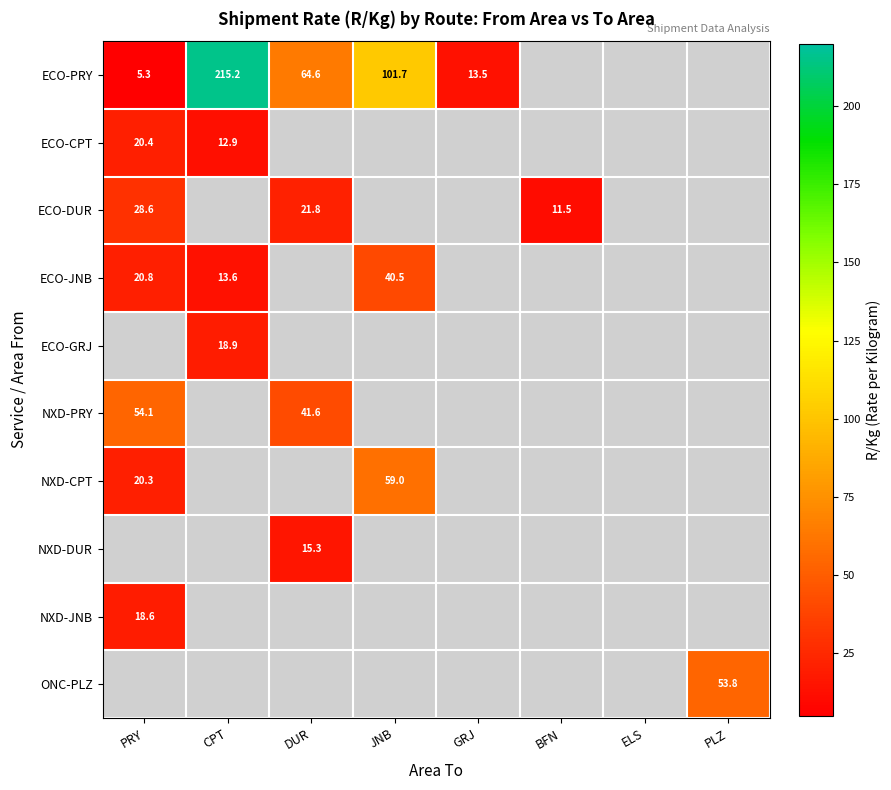

The ECO-PRY series shows 5.3 at PRY. True or false?

True